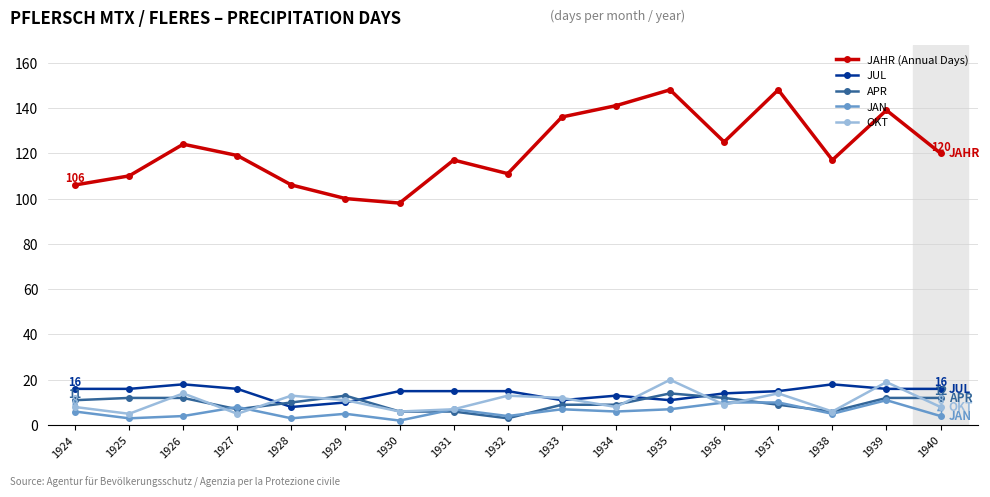

Where is the first local maximum for OKT?

1926